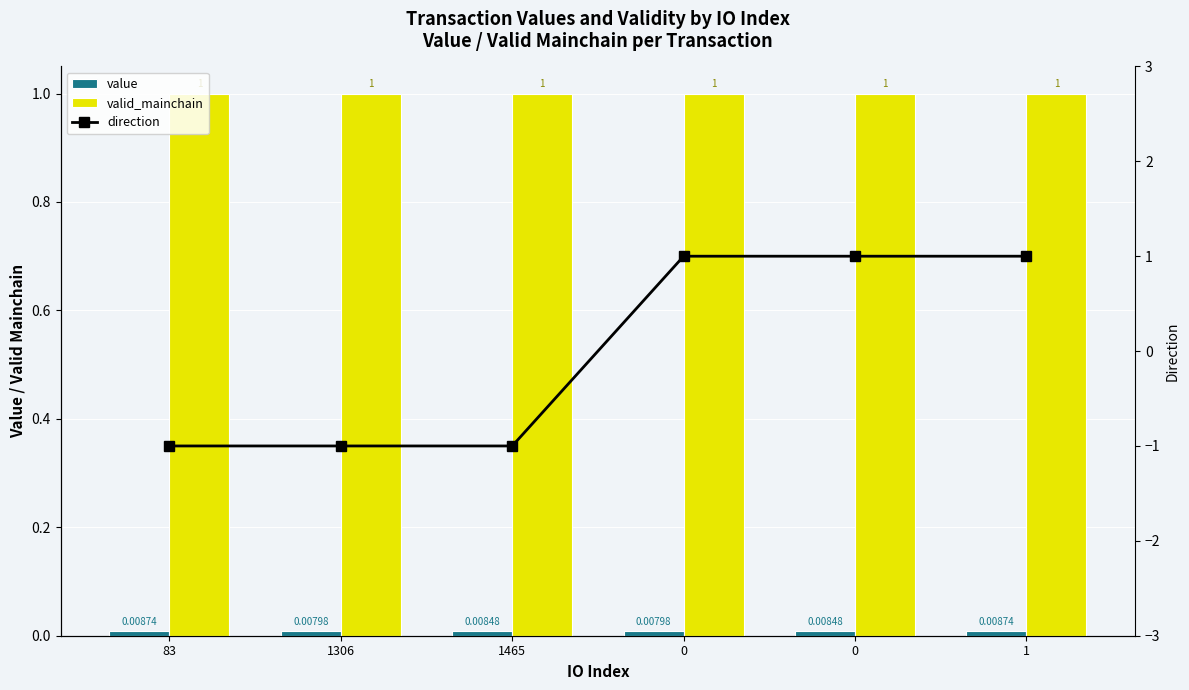

What is the approximate value of valid_mainchain at 1465?

1.0